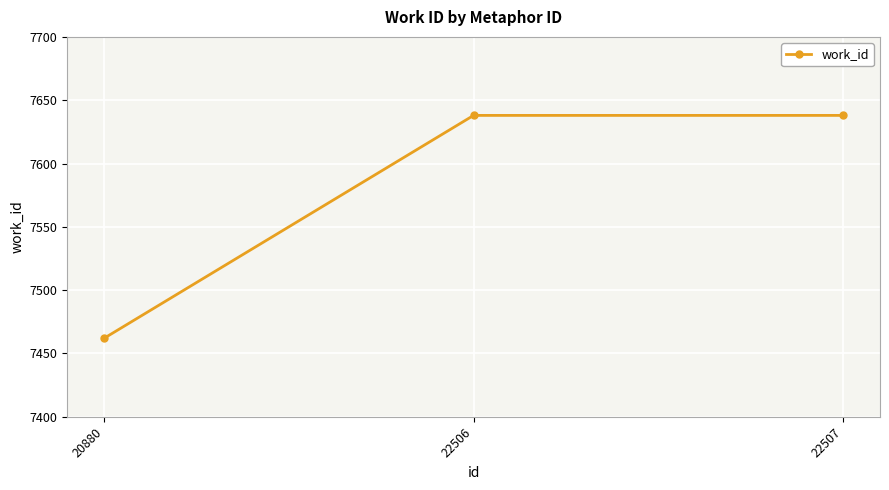

Is it true that the value at 22506 is 7638?

True